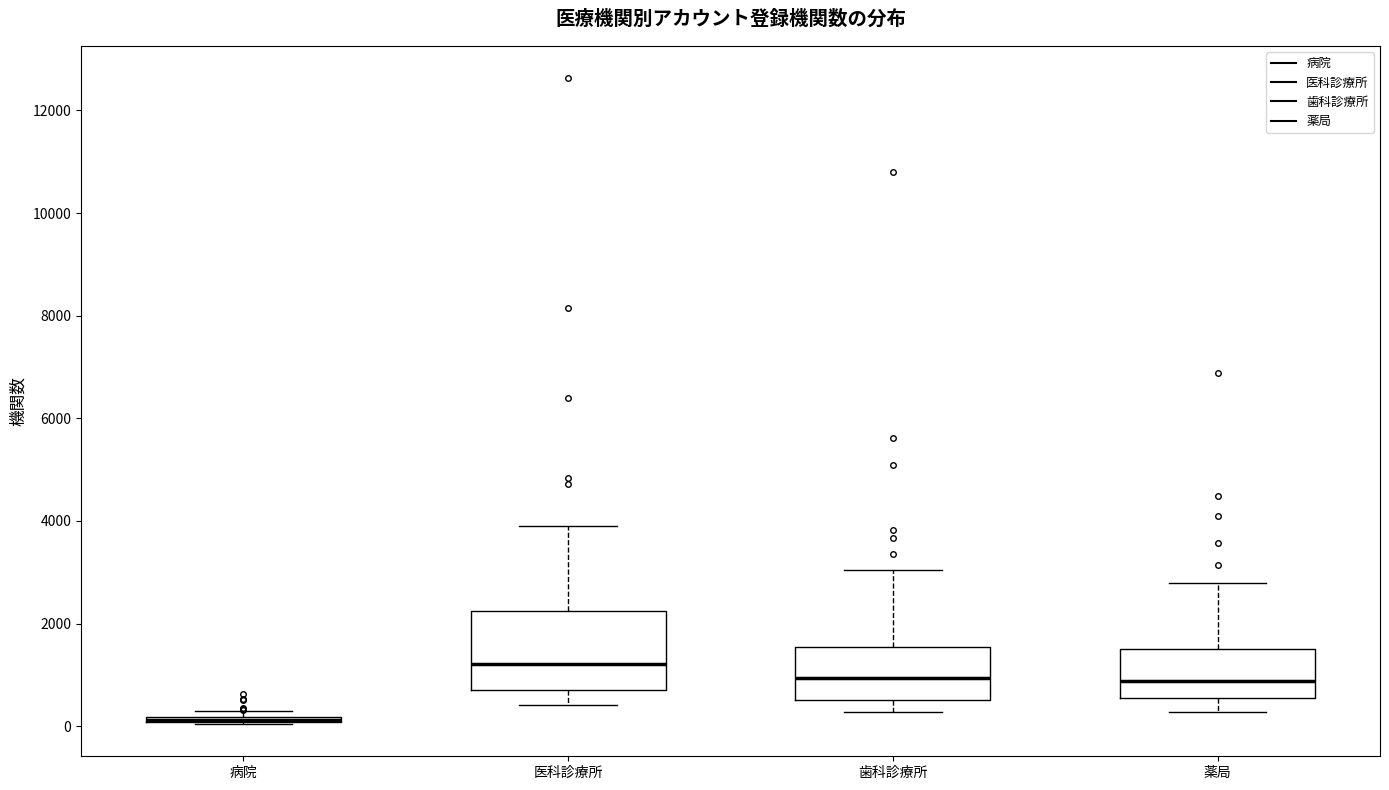

Which box is the tallest, from its lower edge to its upper edge?

医科診療所